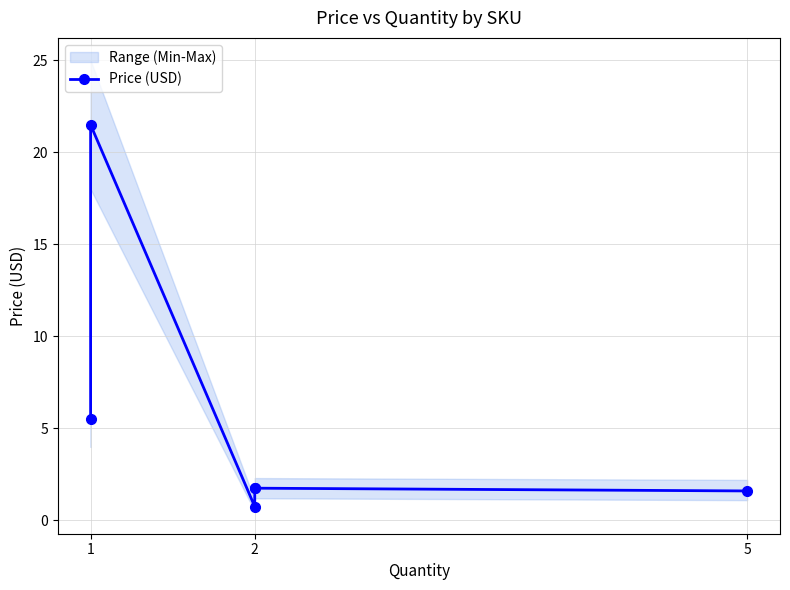

Reading left to right, list all the values displayed in this chart.

5.5	21.5	0.8	1.8	1.8	1.6